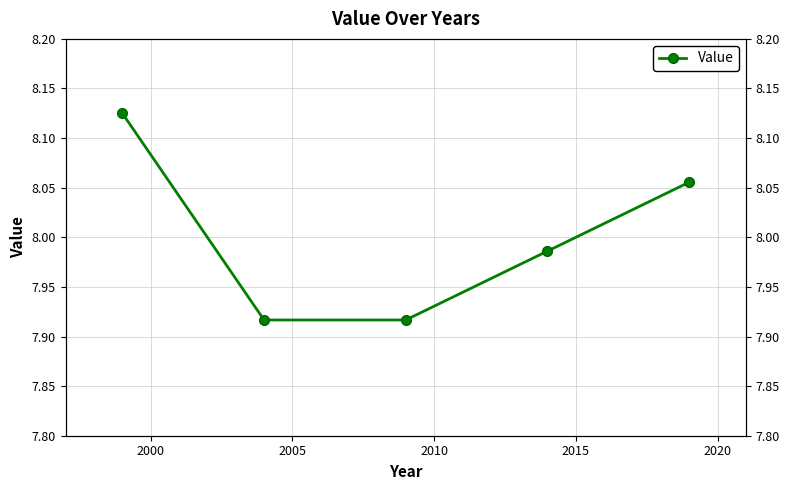

Between 2010 and 2000, which is larger?

2010